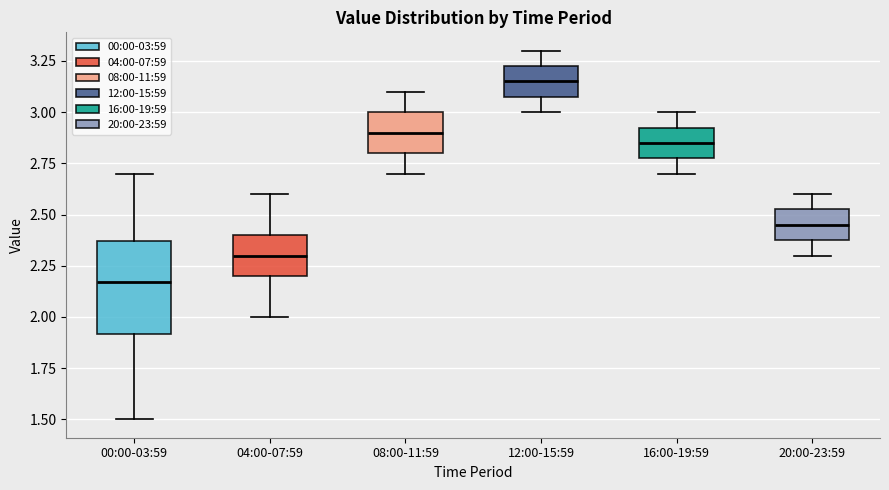

Reading left to right, read every box against the y-axis: the position of its median line, the range the box covers, and the ends of its whiskers. The values are not printed on the chart, so give them approximately, as read against the axis.

00:00-03:59: median 2.15, box 1.90 to 2.35, whiskers 1.50 to 2.70
04:00-07:59: median 2.30, box 2.20 to 2.40, whiskers 2.00 to 2.60
08:00-11:59: median 2.90, box 2.80 to 3.00, whiskers 2.70 to 3.10
12:00-15:59: median 3.15, box 3.10 to 3.25, whiskers 3.00 to 3.30
16:00-19:59: median 2.85, box 2.80 to 2.95, whiskers 2.70 to 3.00
20:00-23:59: median 2.45, box 2.40 to 2.55, whiskers 2.30 to 2.60